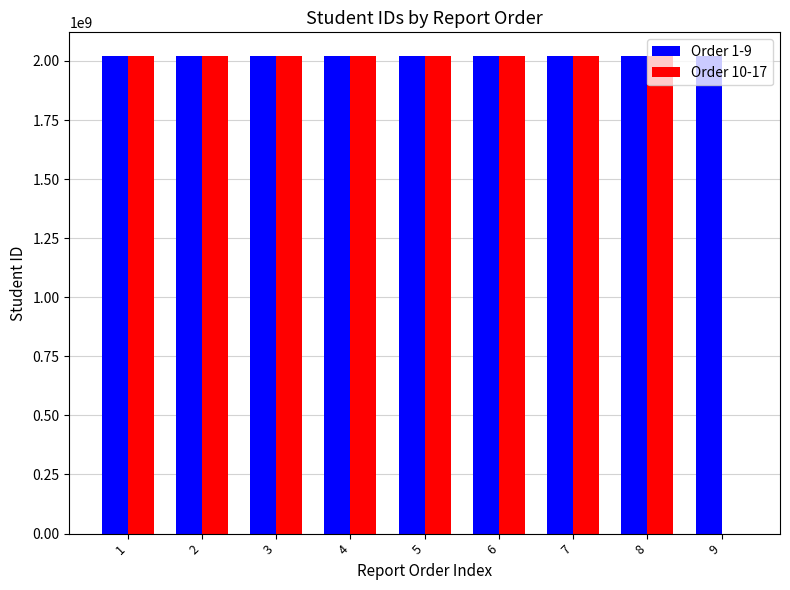

How many distinct data groups are displayed?

2